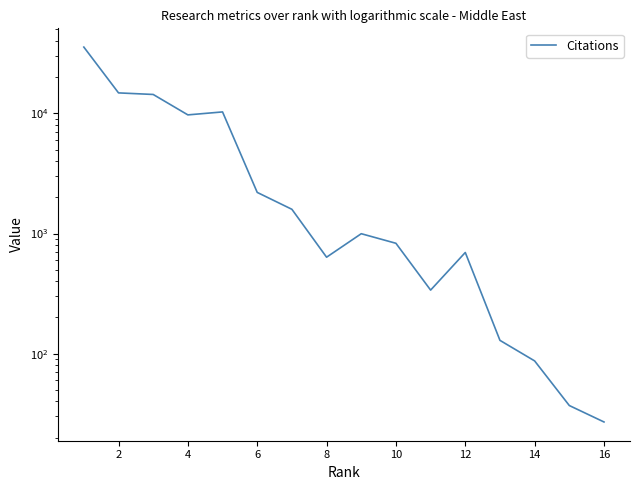

Count the number of data series in this chart.

1